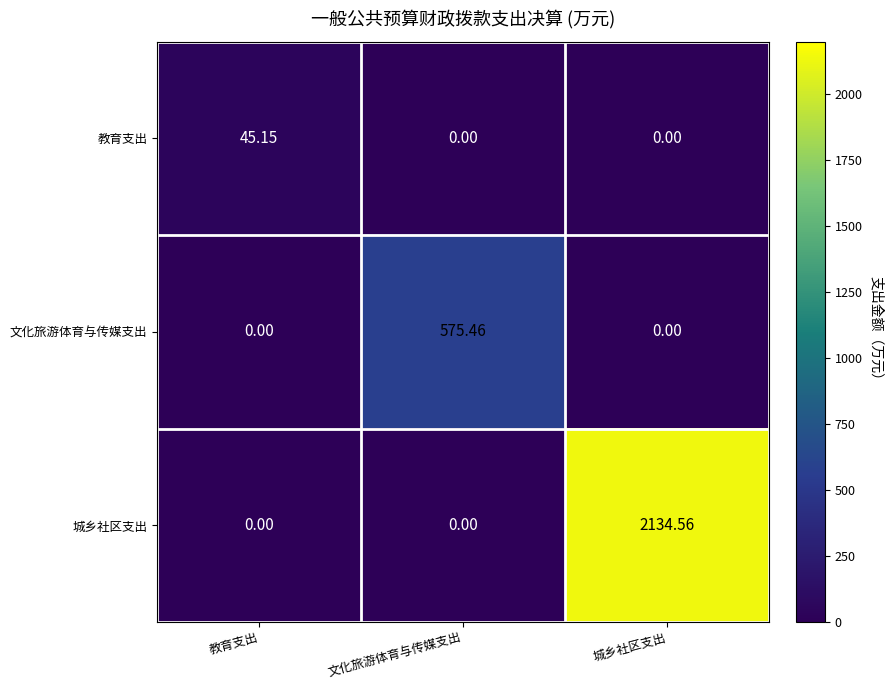

Which category has the highest value in the 文化旅游体育与传媒支出 series?

文化旅游体育与传媒支出